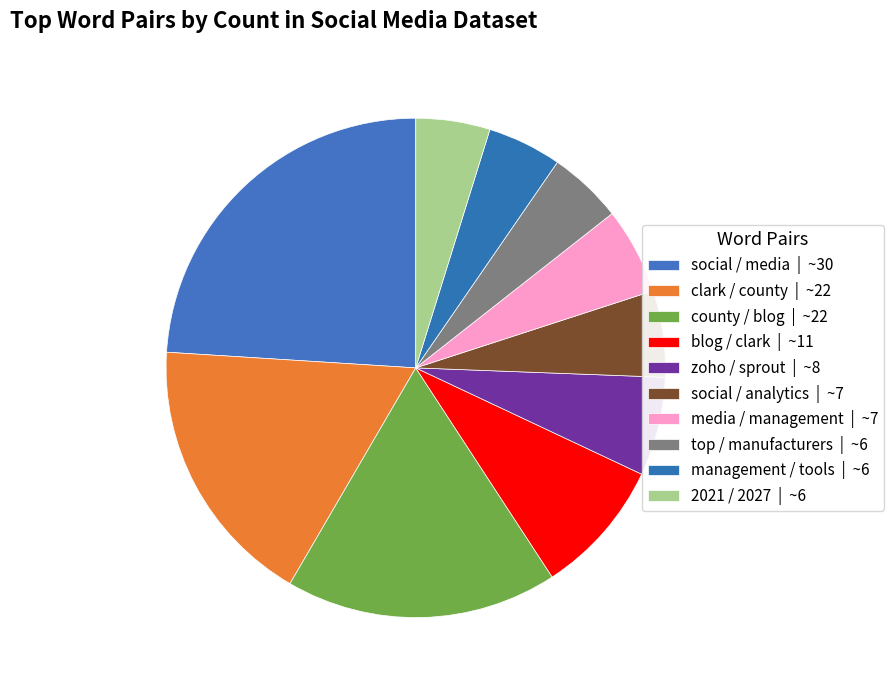

Is it true that clark / county is 18% of the pie?

True